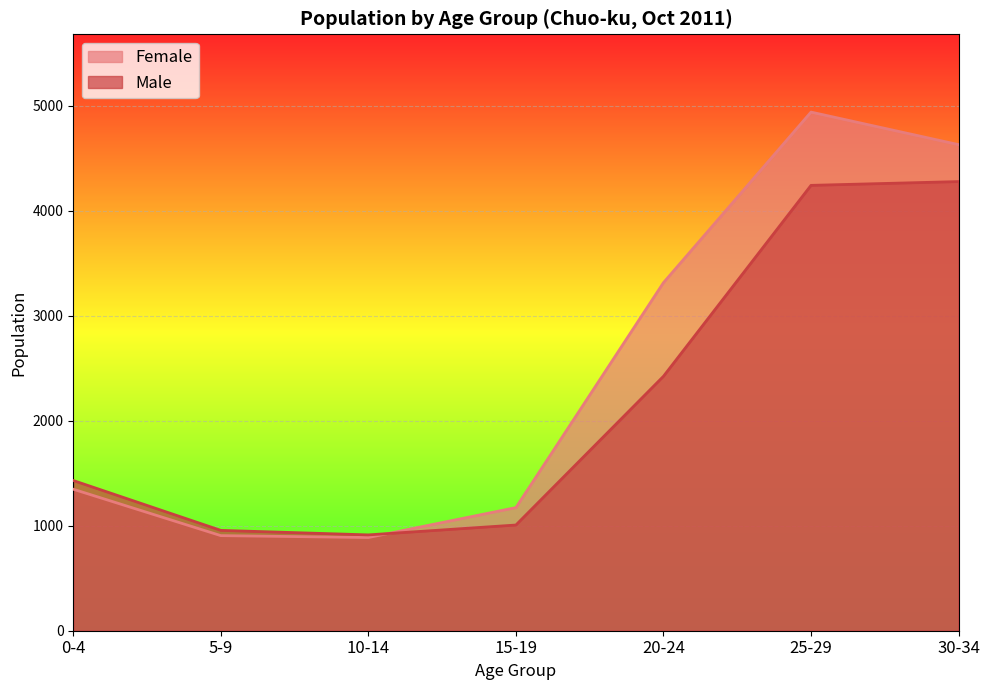

Read the Male value at 15-19, to the nearest 10.

1010